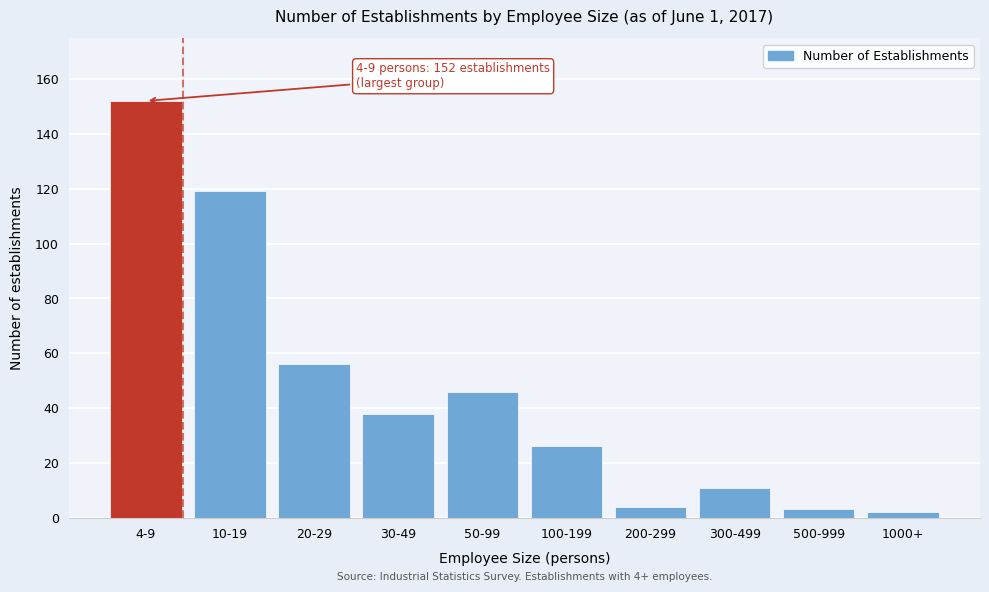

Reading right to left, transcribe all the data shown in this chart.

1000+=2	500-999=3	300-499=11	200-299=4	100-199=26	50-99=46	30-49=38	20-29=56	10-19=119	4-9=152